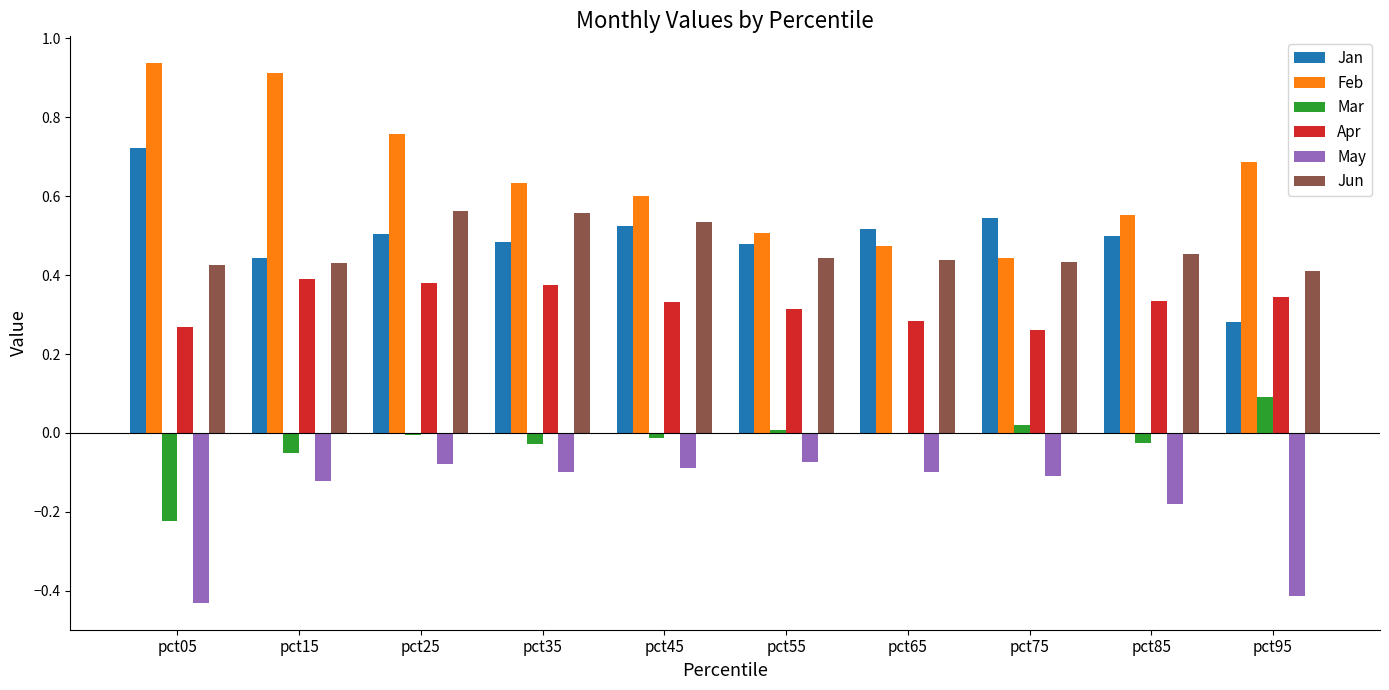

What is the sum of all May values?

-1.7